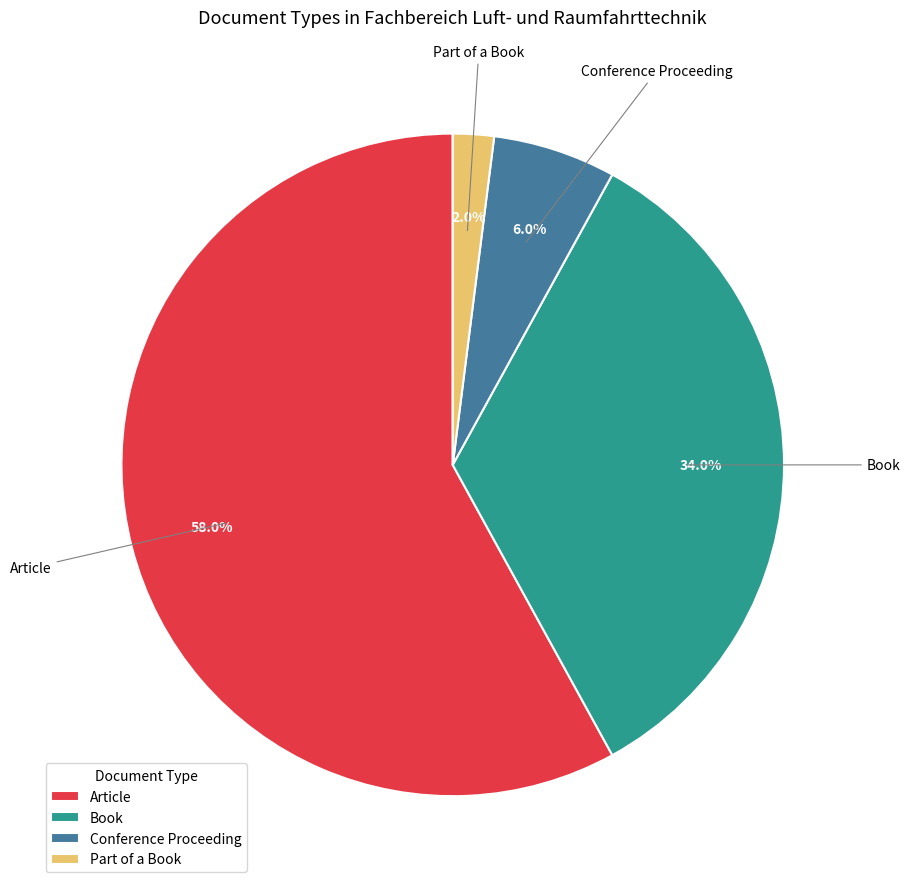

What percentage is the Article slice, to the nearest percent?

58%